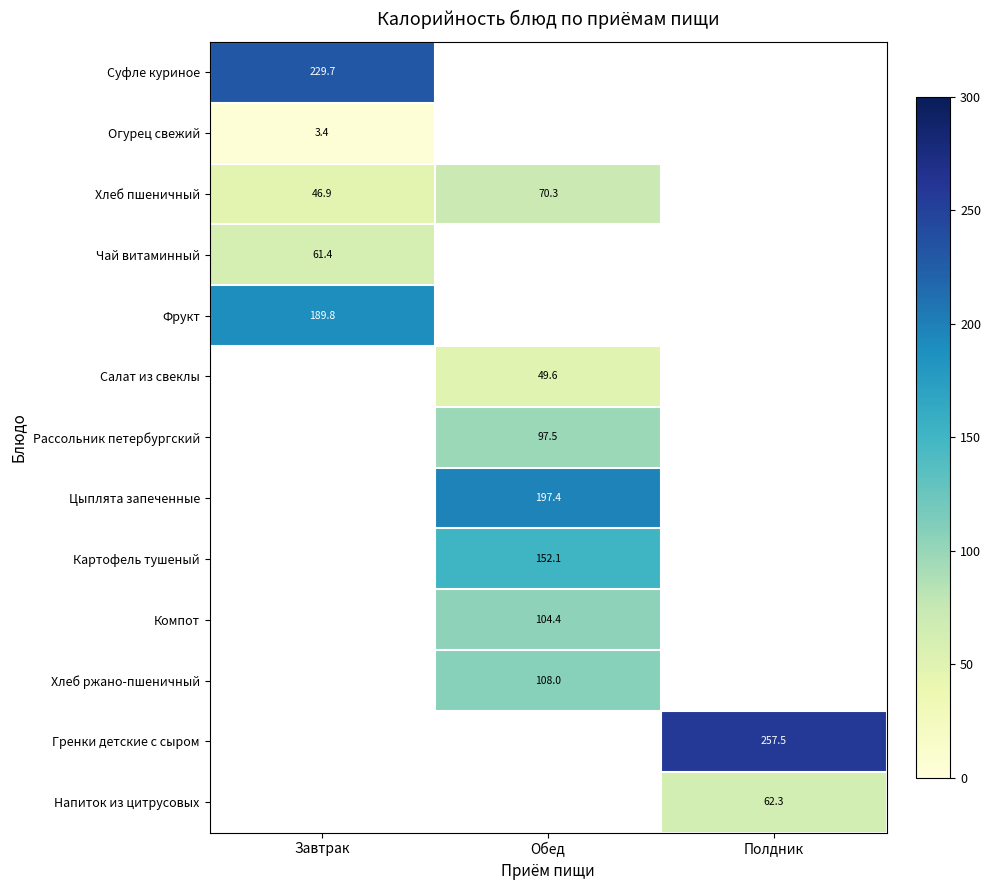

What is the sum of the Хлеб пшеничный values at Обед and Завтрак?

117.2